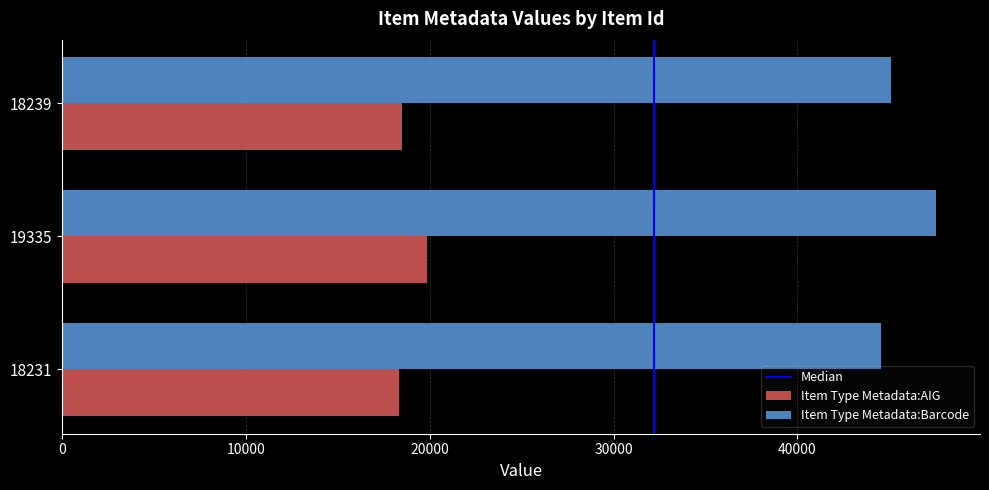

Rank the categories by Item Type Metadata:Barcode value from highest to lowest.

19335, 18239, 18231